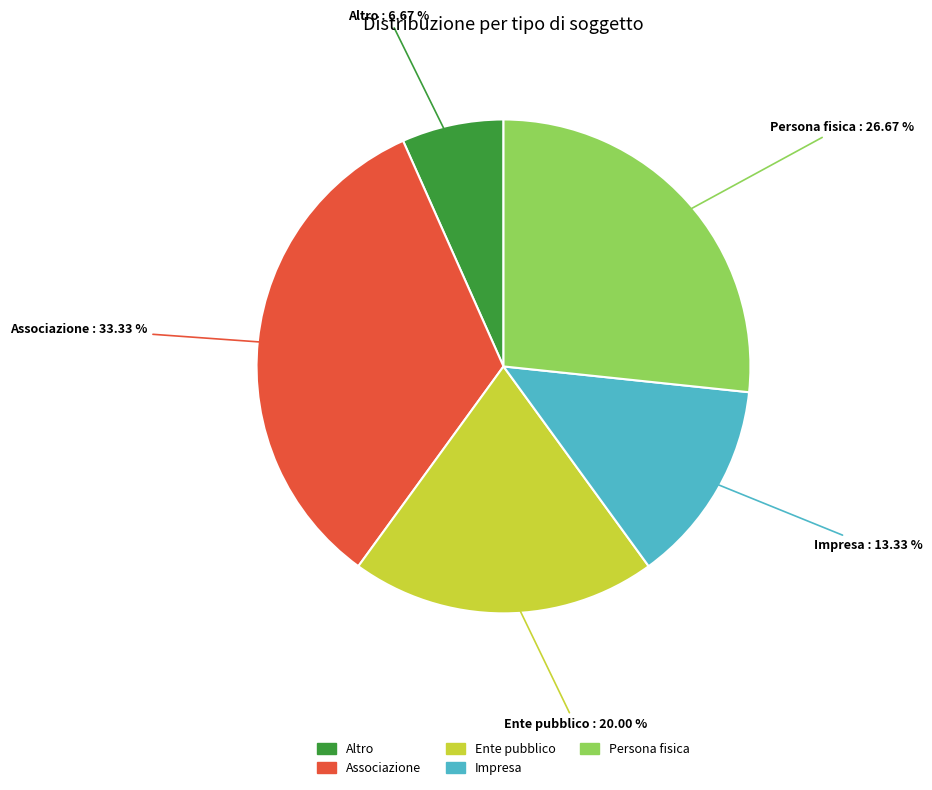

To the nearest percent, what is the difference between the Persona fisica and Impresa slice percentages?

13%